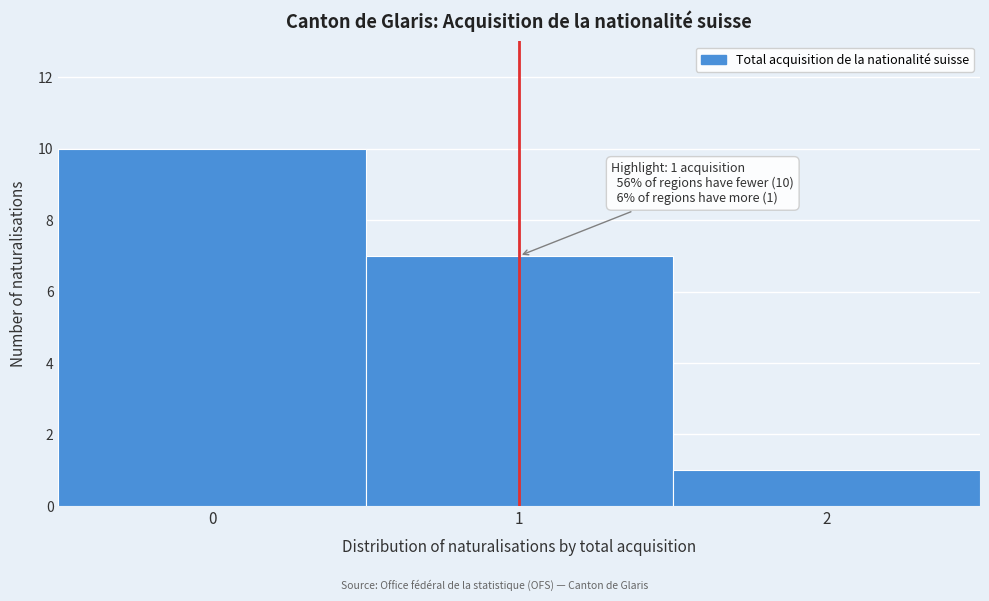

Reading right to left, list all the values displayed in this chart.

2=1	1=7	0=10